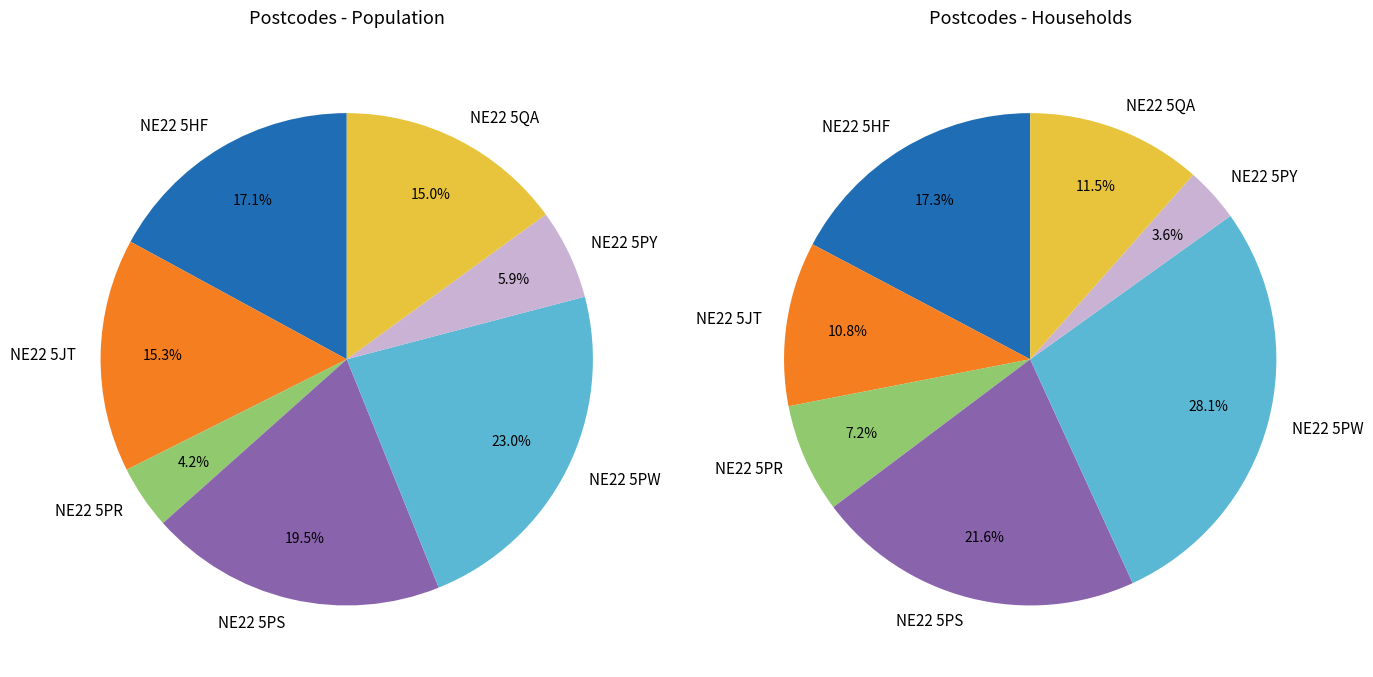

What is the smallest slice in the pie chart?

NE22 5PR